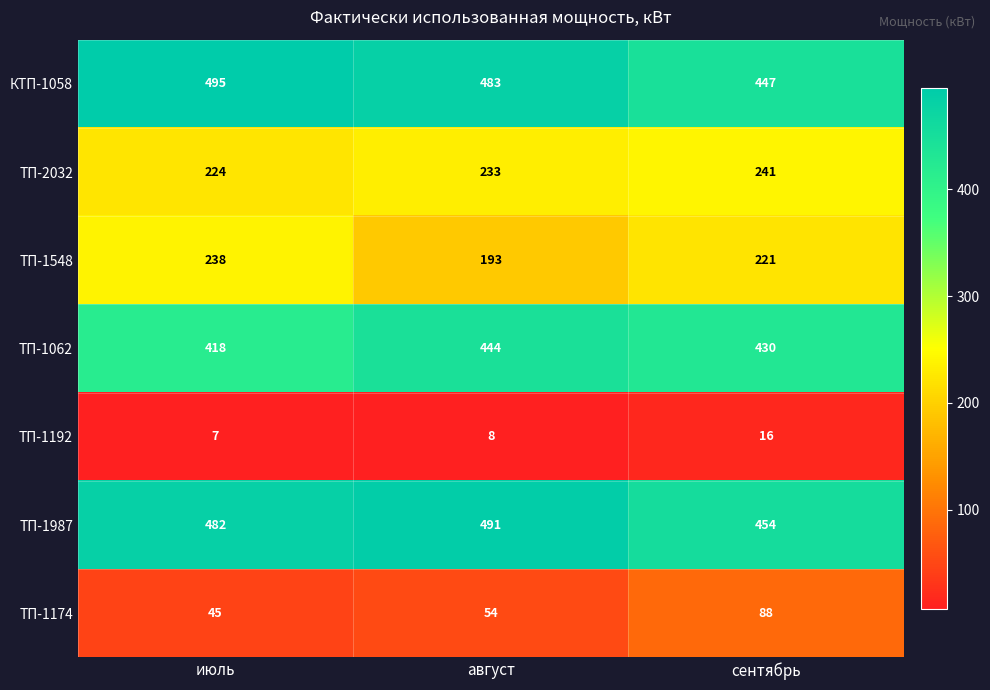

What is the lowest value of the ТП-1192 series?

7